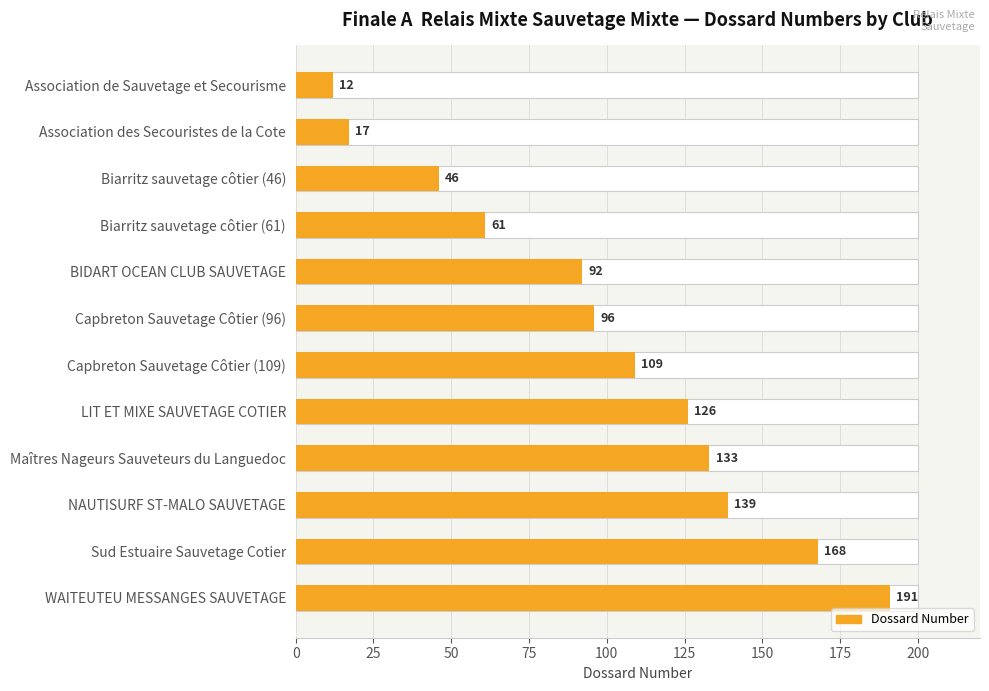

Reading left to right, extract all data points from this chart.

12	17	46	61	92	96	109	126	133	139	168	191